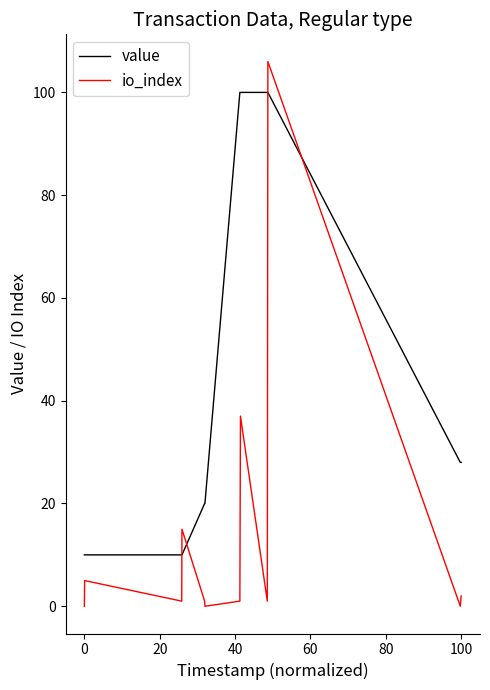

What is the minimum value for value?

10